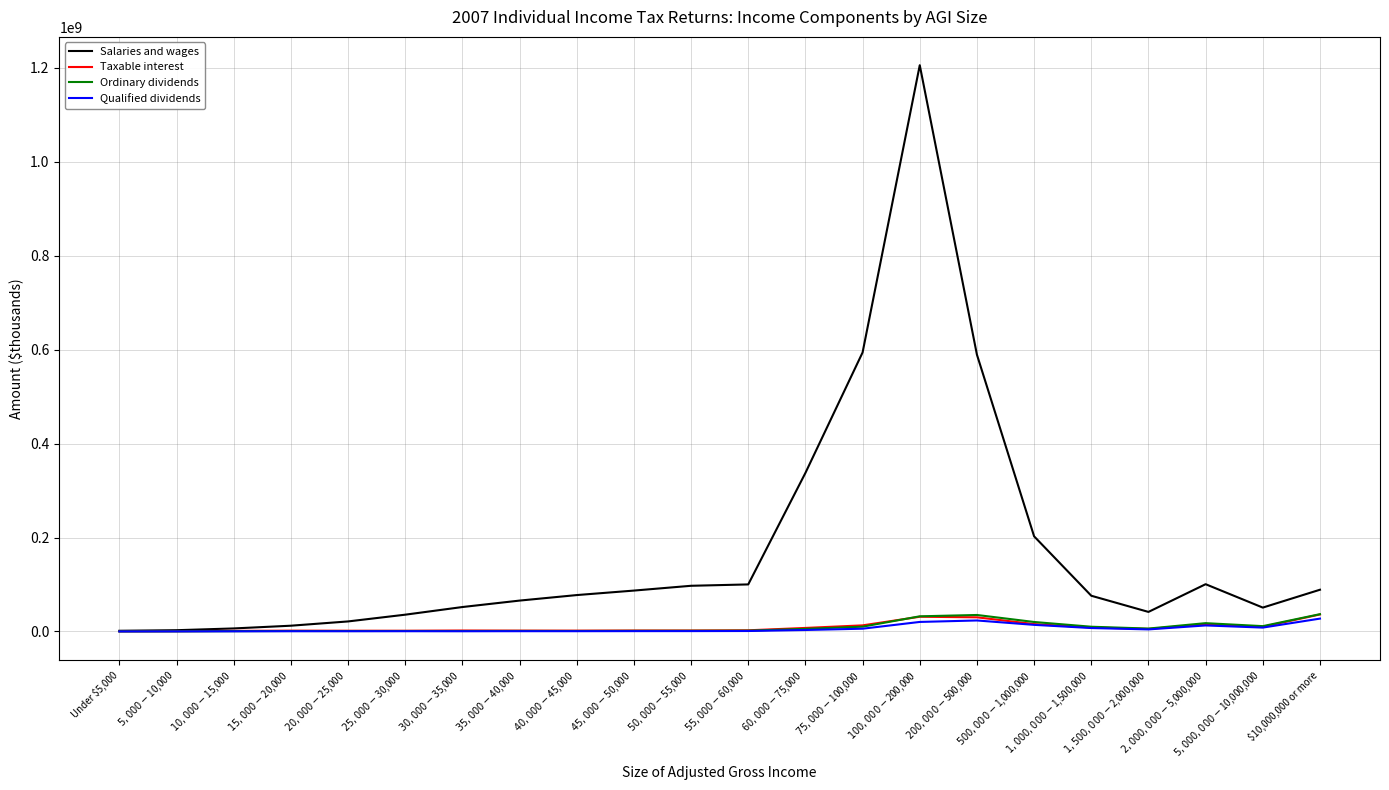

Which series has the largest total across all categories?

Salaries and wages